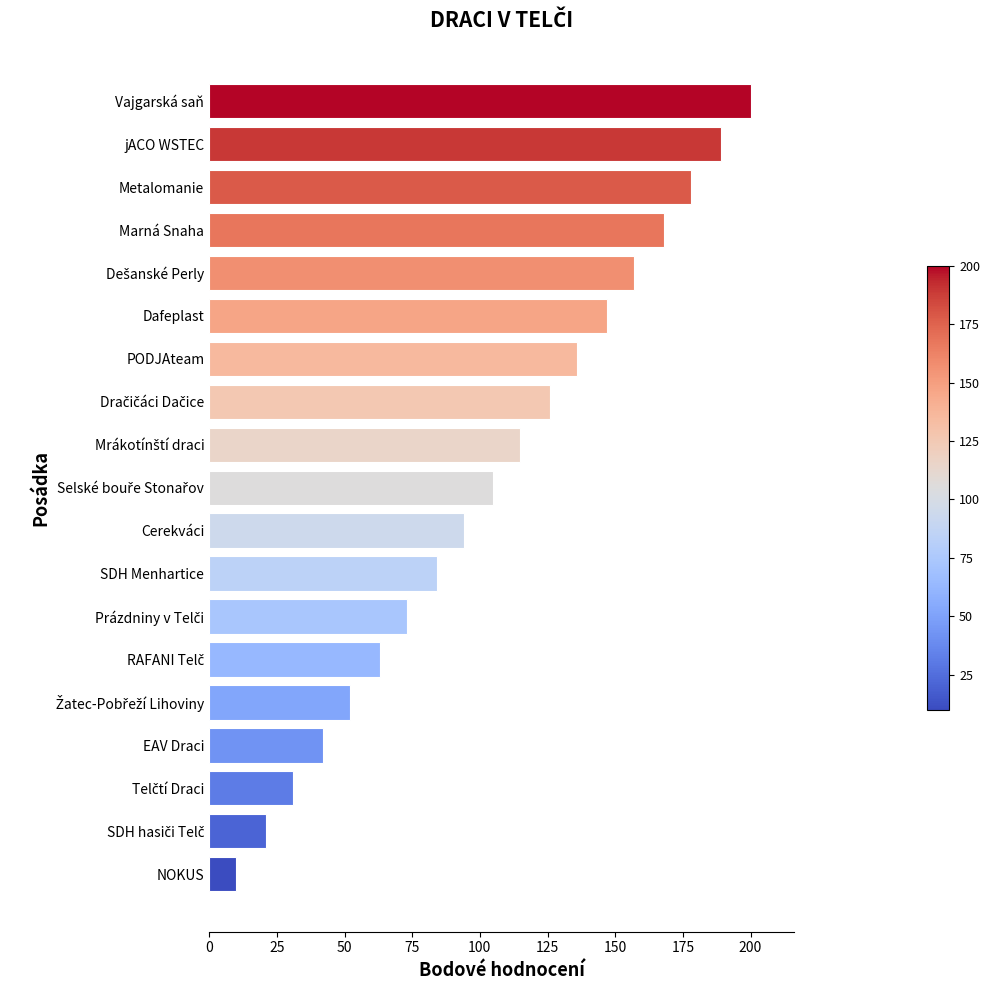

What is the sum of all values?

1991